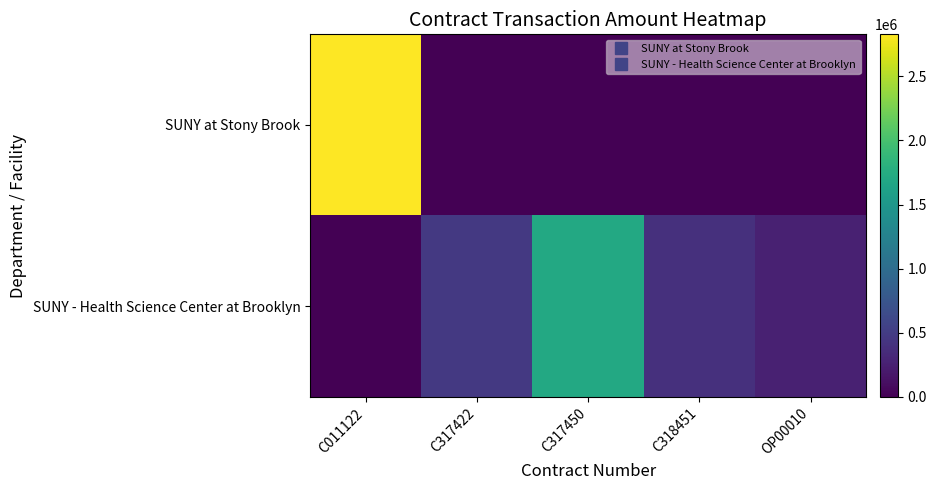

At which category does the chart reach its peak across all series?

C011122